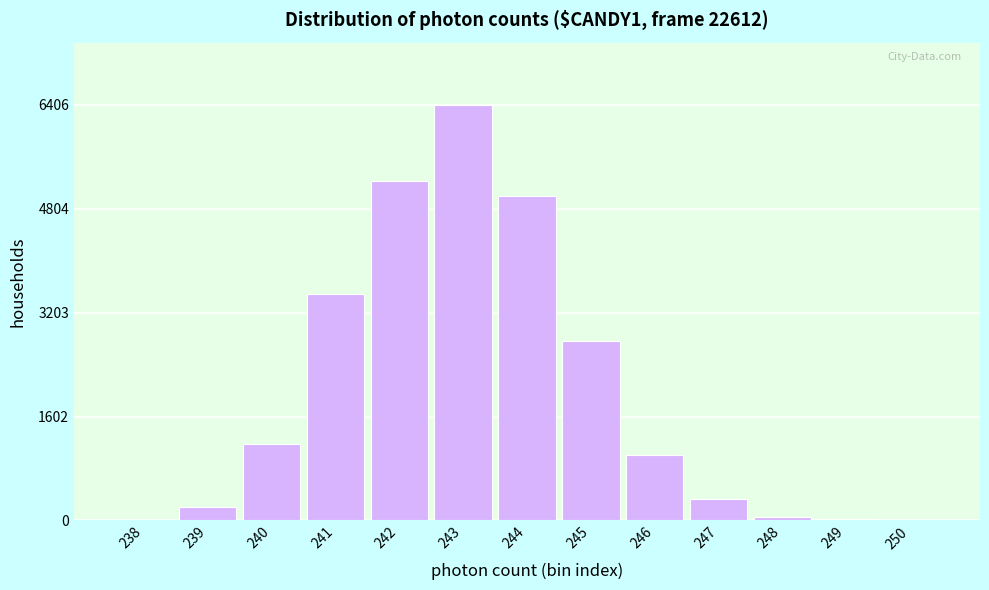

The value at 241 is 1536. True or false?

False